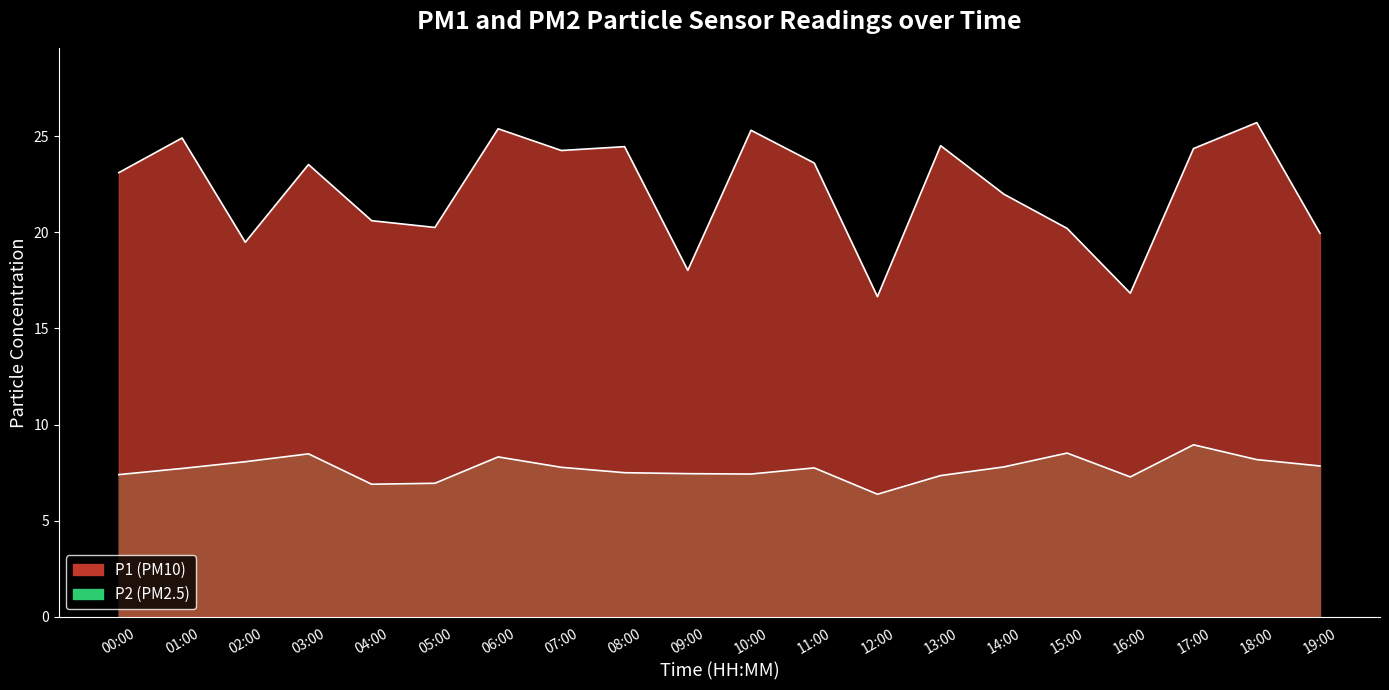

Which series has the widest spread of values?

P1